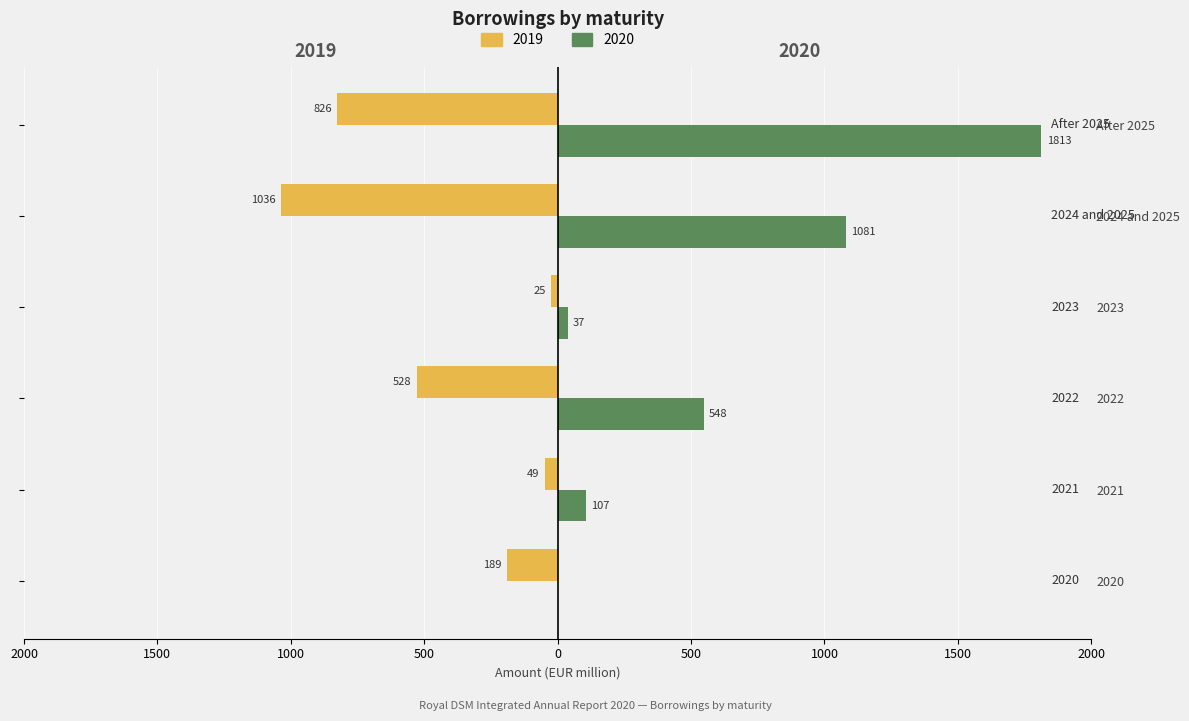

The 2020 series shows 37 at 2023. True or false?

True